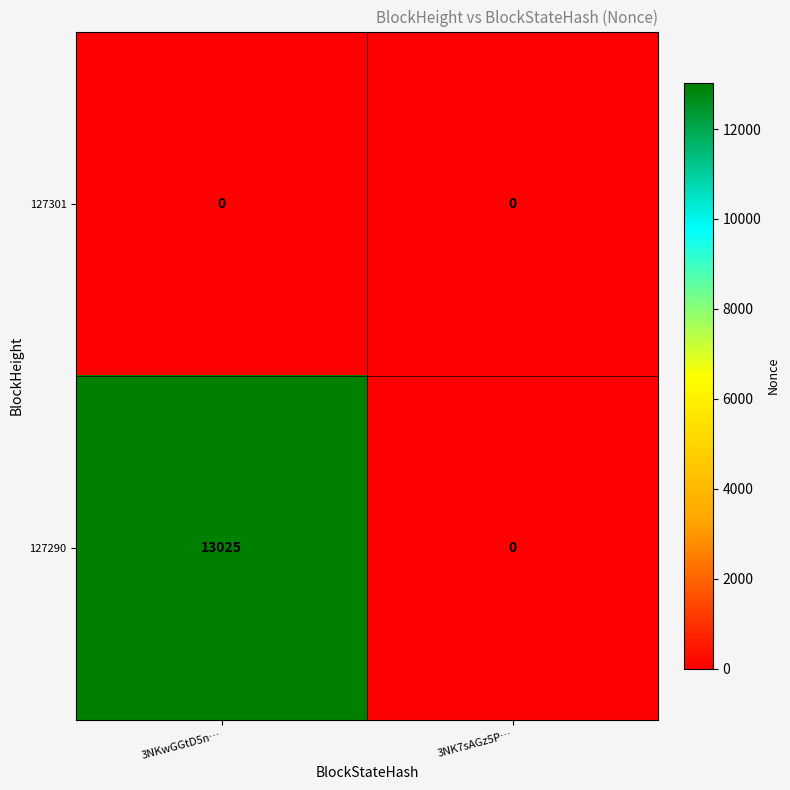

Rank the series by their average value, from lowest to highest.

127301, 127290